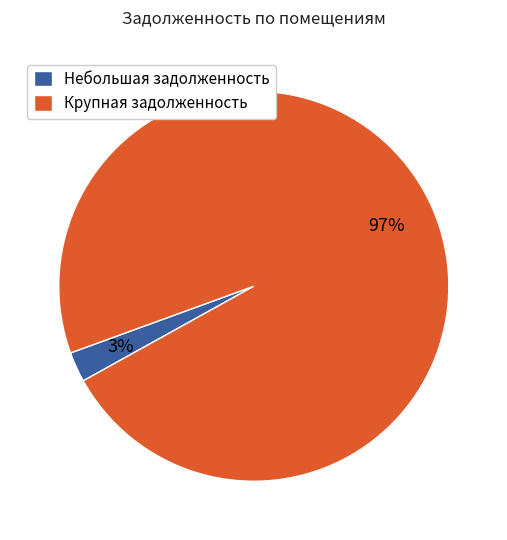

Which has a higher value, Крупная задолженность or Небольшая задолженность?

Крупная задолженность